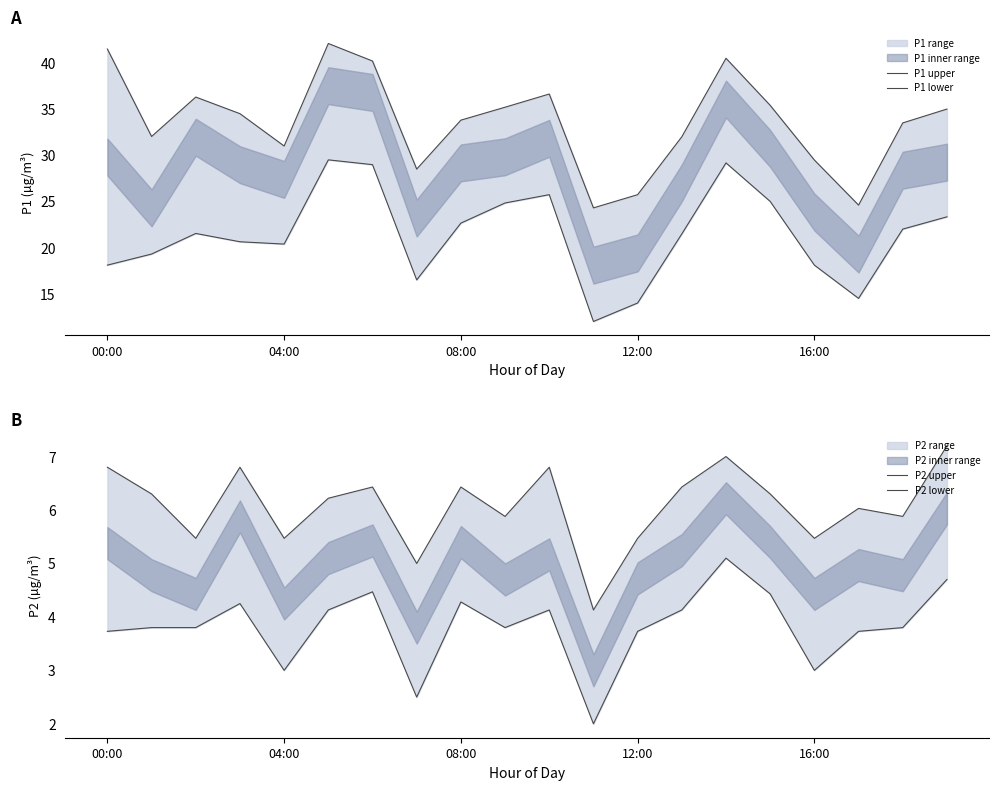

Does the chart have visible grid lines?

No